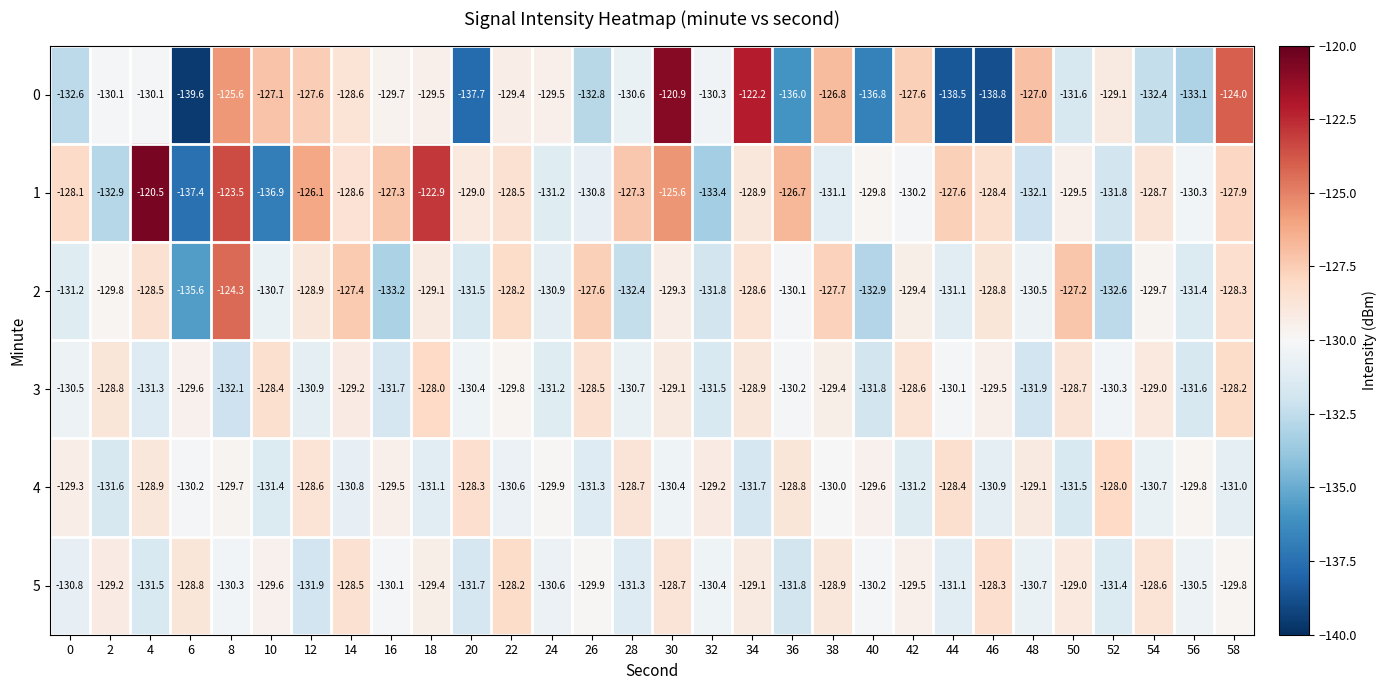

The value of 4 at 2 is -131.6. True or false?

True